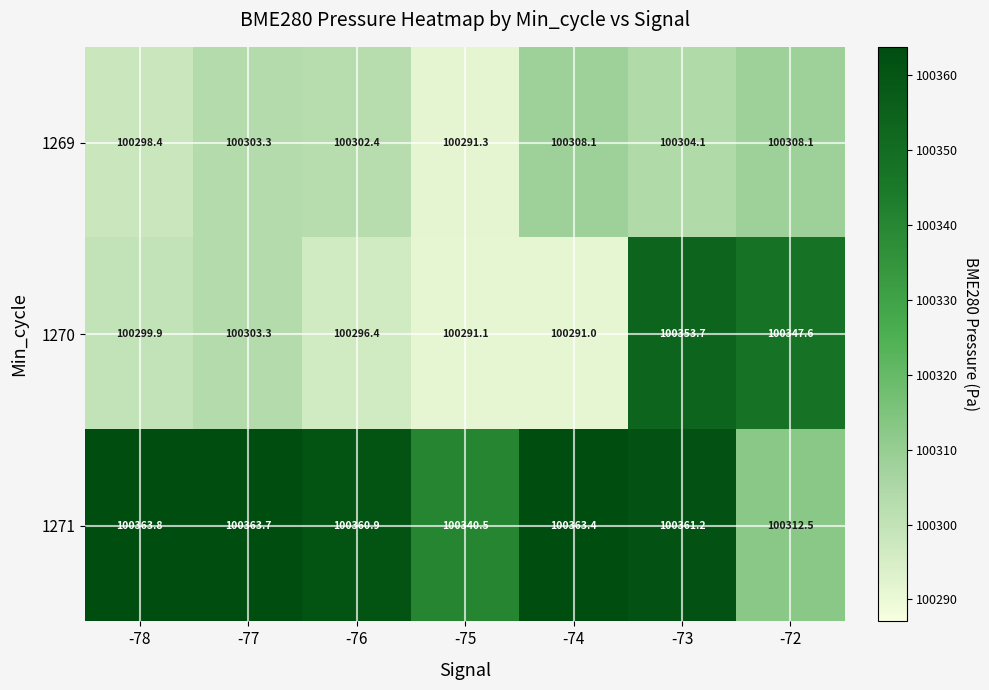

What is the difference between the maximum and minimum values in the 1270 series?

62.7